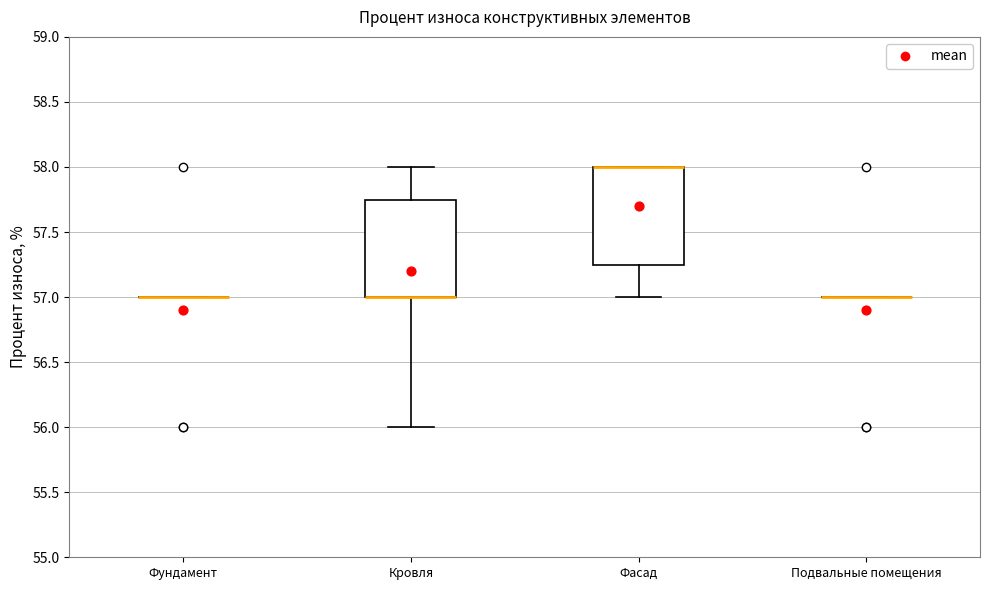

Where does the upper whisker of the box for Кровля end on the y-axis? The values are not printed on the chart, so give them approximately, as read against the axis.

58.00